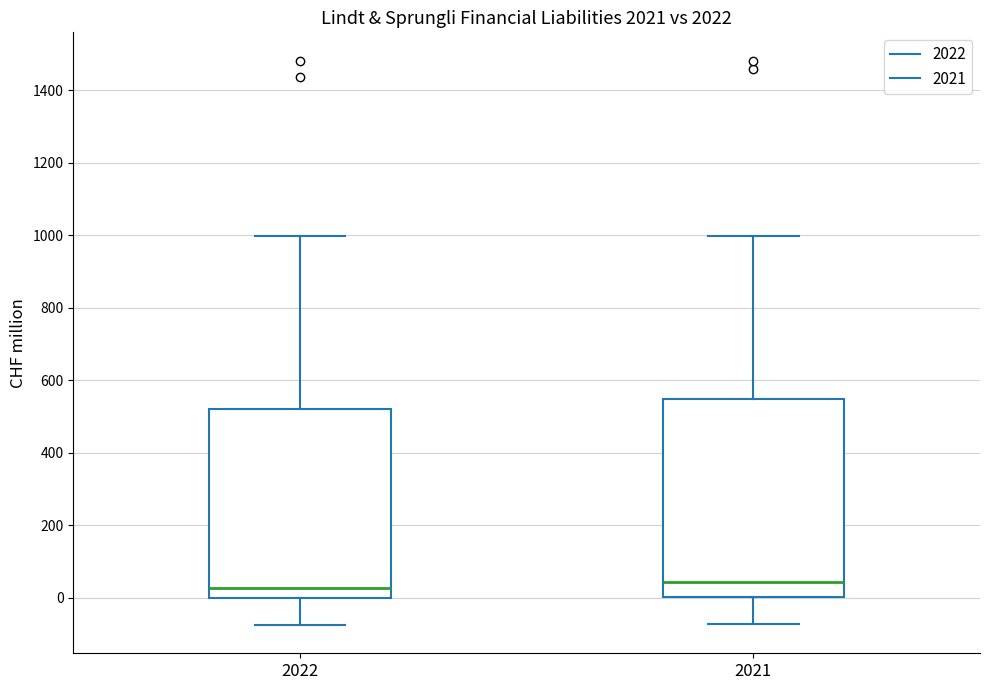

Comparing the boxes themselves (not the whiskers), which one is the tallest?

2021